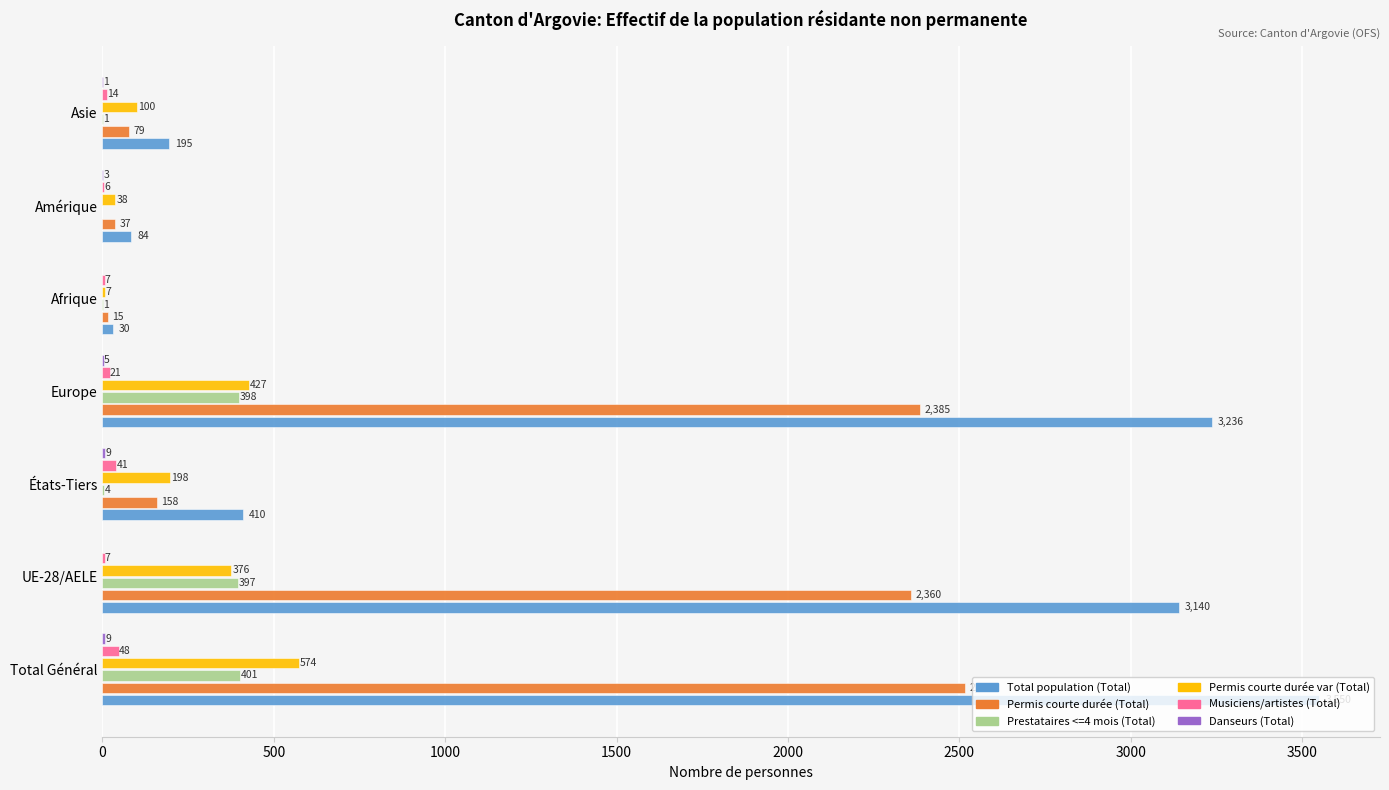

The value of Permis courte durée var (Total) at États-Tiers is 58. True or false?

False